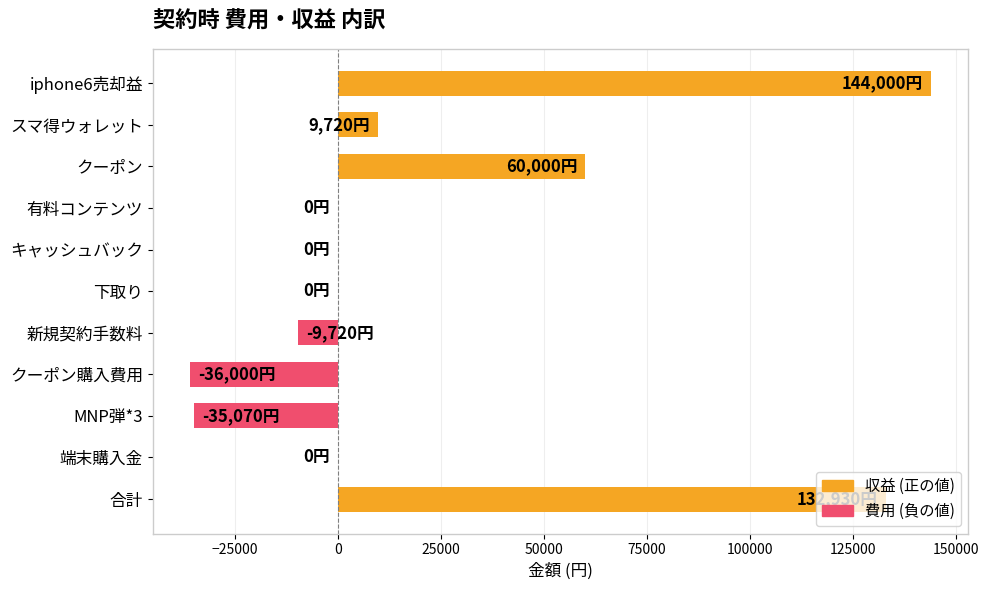

What is the change in value from iphone6売却益 to スマ得ウォレット?

-134280